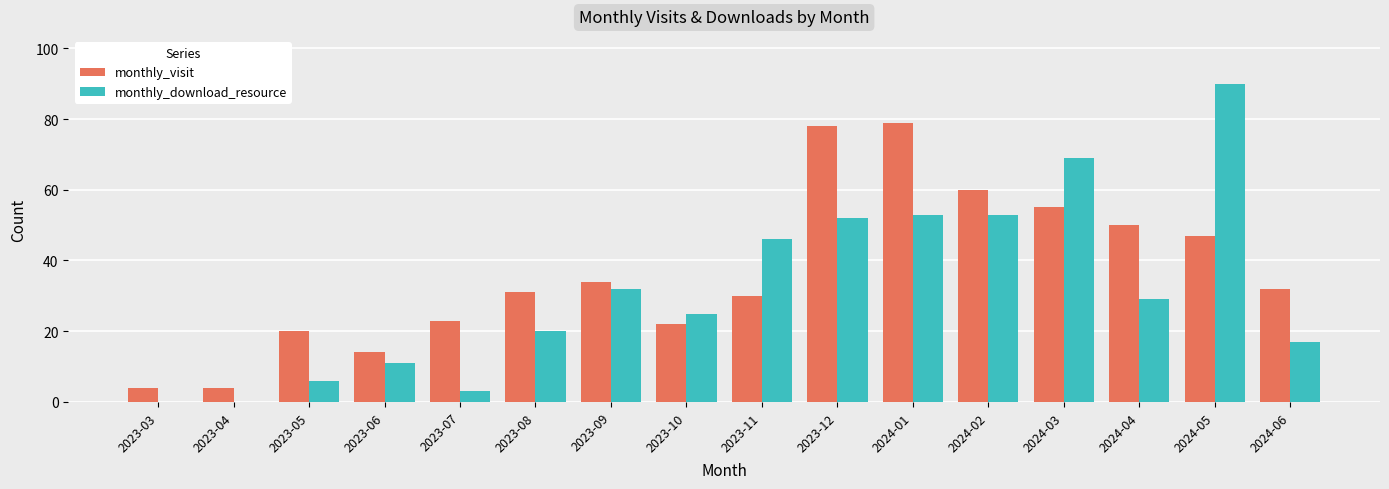

Reading right to left, transcribe all the data shown in this chart.

monthly_visit: 32	47	50	55	60	79	78	30	22	34	31	23	14	20	4	4
monthly_download_resource: 17	90	29	69	53	53	52	46	25	32	20	3	11	6	0	0